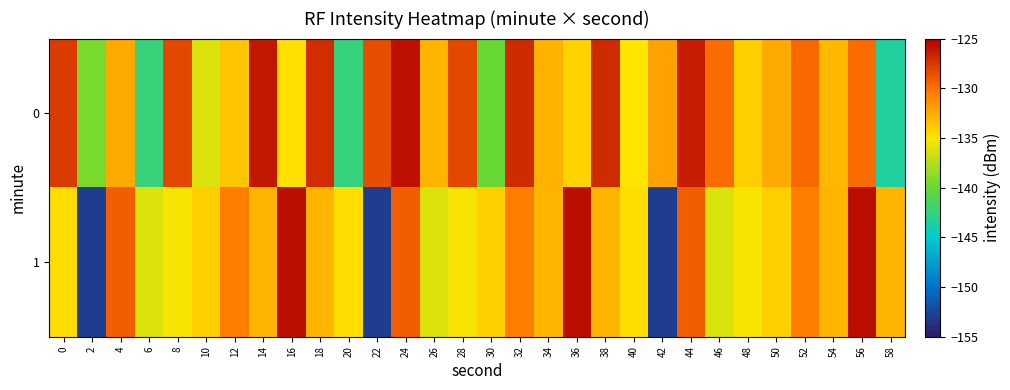

Which has a higher value, 20 or 14?

14